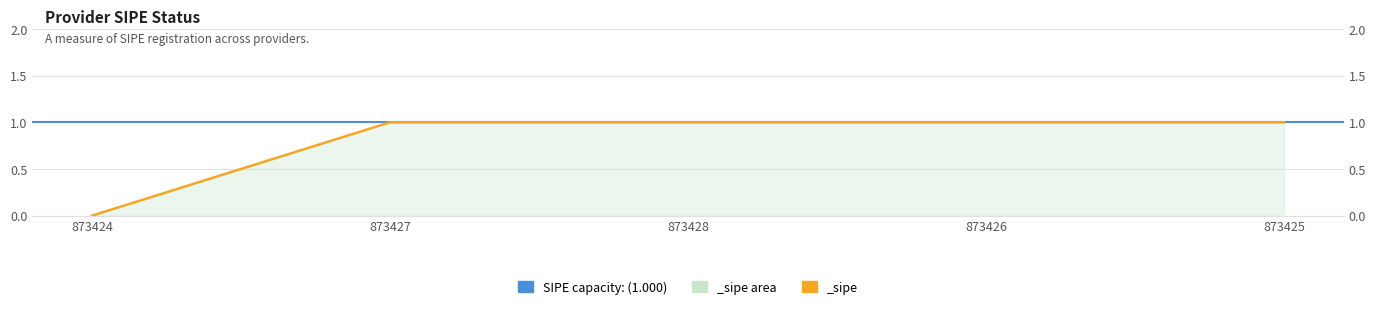

What is the average value?

1